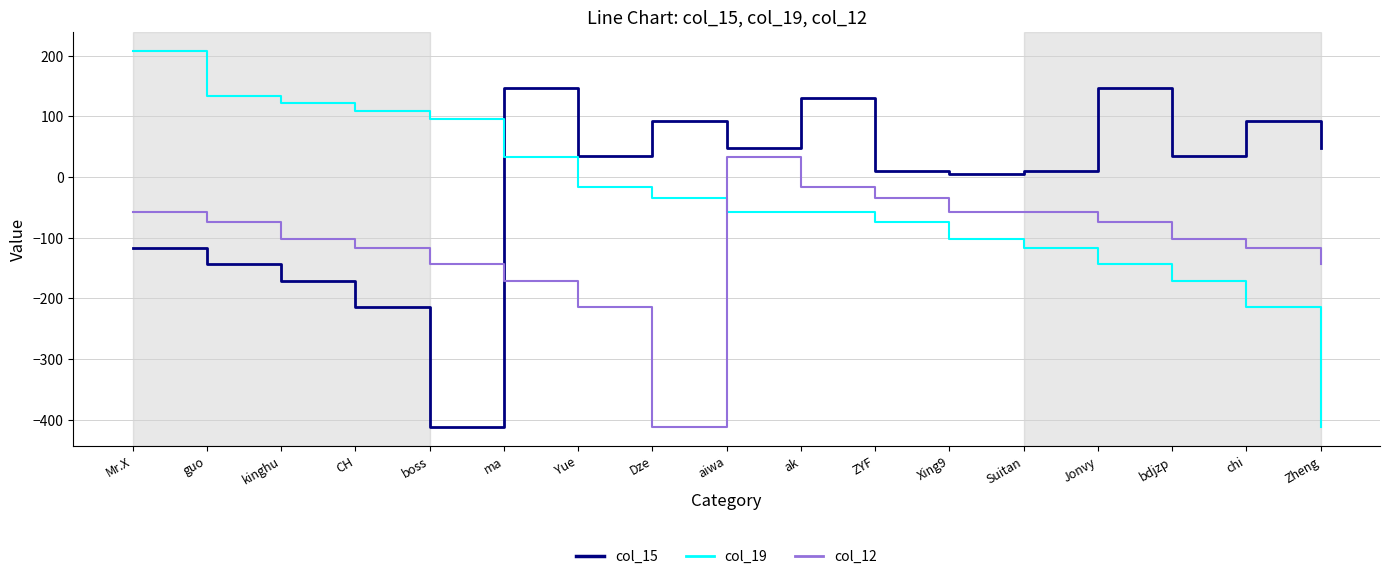

Which series ends up on top after the final intersection of col_12 and col_19?

col_12